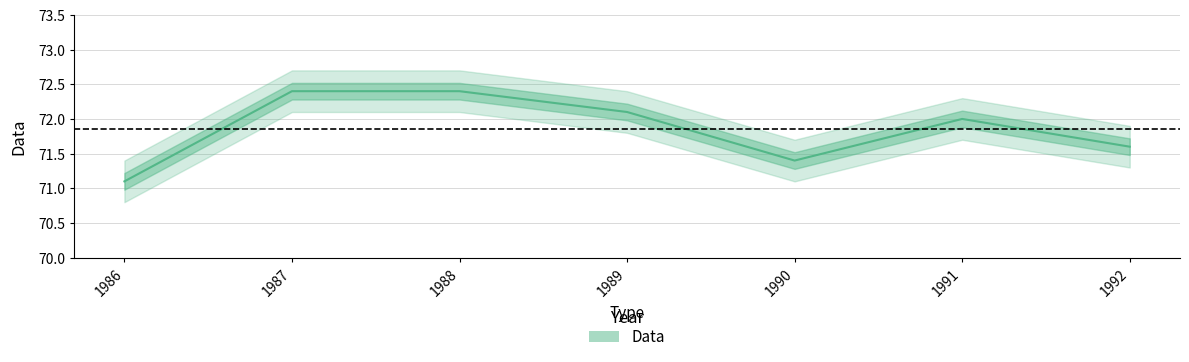

How many interior local peaks (higher than both neighbors) does the data have?

1